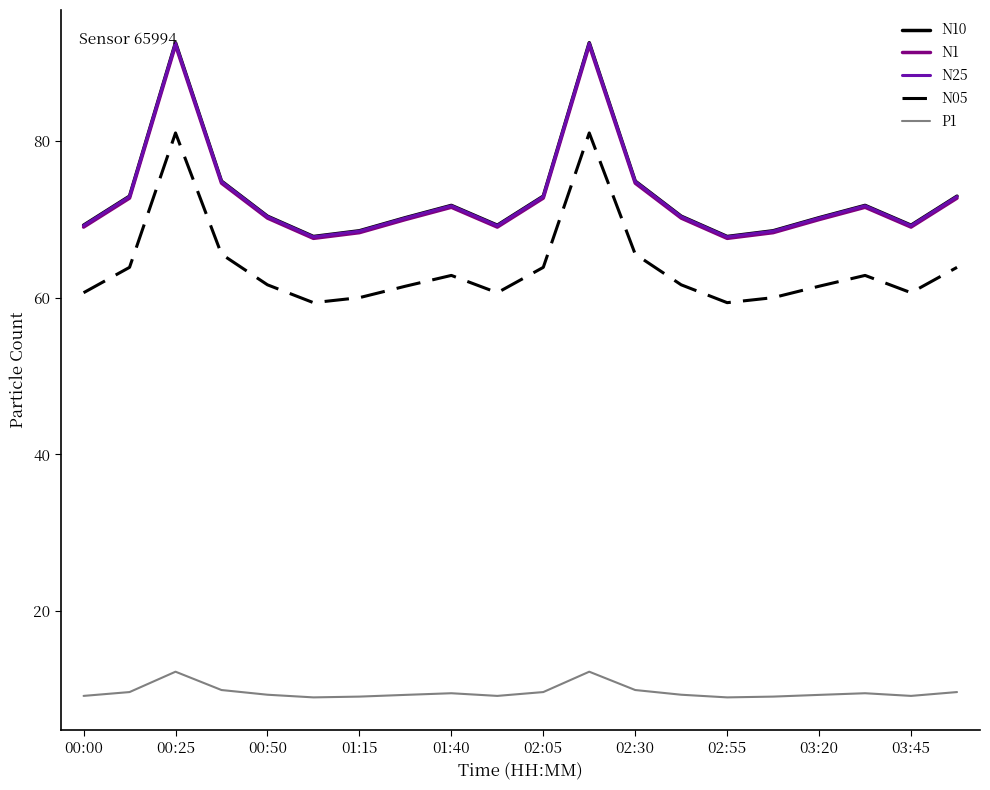

What is the maximum value for N10?

92.6